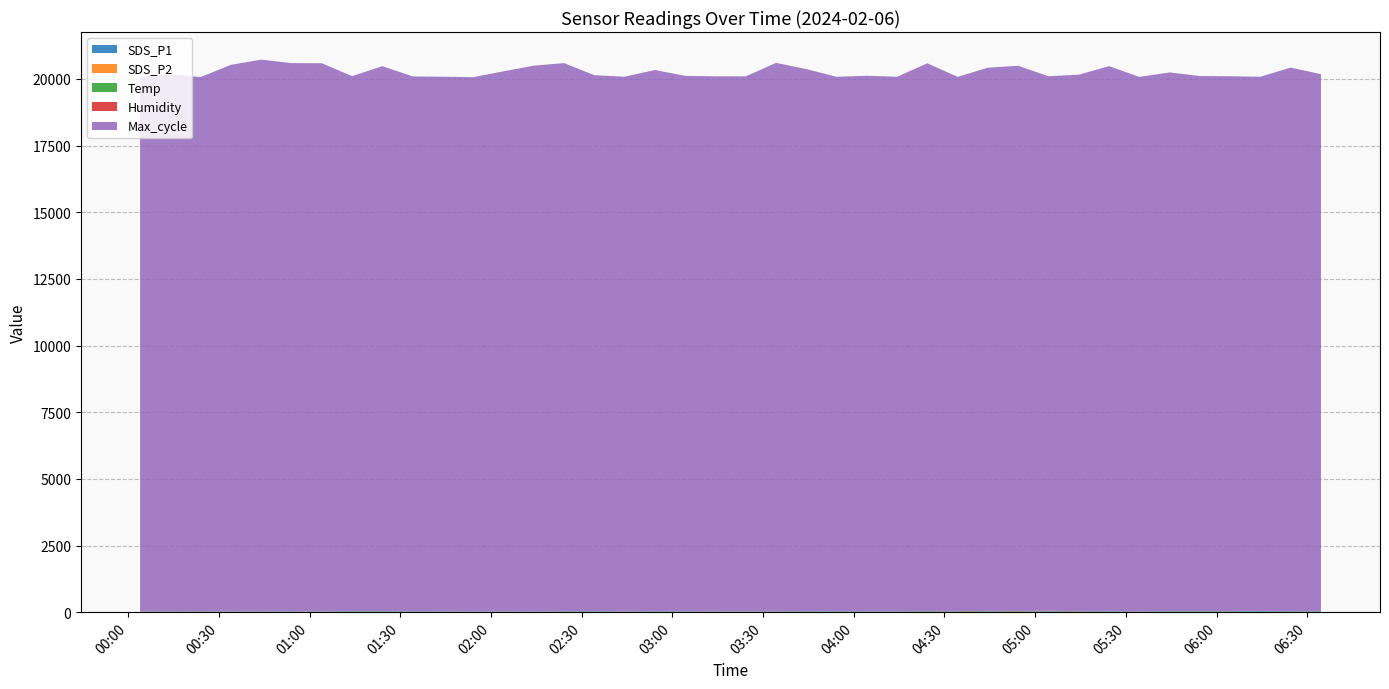

Reading left to right, transcribe all the data shown in this chart.

SDS_P1: 2024/02/06 00:03:58=16.8	2024/02/06 00:13:58=17.8	2024/02/06 00:24:01=19.4	2024/02/06 00:34:01=17.6	2024/02/06 00:44:02=17.9	2024/02/06 00:54:03=19.6	2024/02/06 01:04:05=15.5	2024/02/06 01:14:05=24.6	2024/02/06 01:24:06=23.4	2024/02/06 01:34:07=19.3	2024/02/06 01:44:08=18.9	2024/02/06 01:54:08=14.0	2024/02/06 02:04:10=16.7	2024/02/06 02:14:10=11.9	2024/02/06 02:24:11=19.9	2024/02/06 02:34:11=22.7	2024/02/06 02:44:12=16.4	2024/02/06 02:54:15=20.1	2024/02/06 03:04:15=19.5	2024/02/06 03:14:16=16.5	2024/02/06 03:24:16=14.8	2024/02/06 03:34:17=16.8	2024/02/06 03:44:18=21.1	2024/02/06 03:54:18=21.4	2024/02/06 04:04:19=18.8	2024/02/06 04:14:20=18.4	2024/02/06 04:24:20=21.5	2024/02/06 04:34:21=18.7	2024/02/06 04:44:21=25.0	2024/02/06 04:54:22=18.1	2024/02/06 05:04:23=27.6	2024/02/06 05:14:25=16.4	2024/02/06 05:24:26=24.2	2024/02/06 05:34:27=16.2	2024/02/06 05:44:27=25.1	2024/02/06 05:54:28=24.2	2024/02/06 06:04:29=24.9	2024/02/06 06:14:29=29.3	2024/02/06 06:24:30=20.5	2024/02/06 06:34:30=25.5
SDS_P2: 2024/02/06 00:03:58=3.8	2024/02/06 00:13:58=3.8	2024/02/06 00:24:01=3.7	2024/02/06 00:34:01=4.8	2024/02/06 00:44:02=3.6	2024/02/06 00:54:03=4.4	2024/02/06 01:04:05=3.8	2024/02/06 01:14:05=4.2	2024/02/06 01:24:06=3.5	2024/02/06 01:34:07=3.5	2024/02/06 01:44:08=4.2	2024/02/06 01:54:08=3.1	2024/02/06 02:04:10=3.6	2024/02/06 02:14:10=3.4	2024/02/06 02:24:11=3.2	2024/02/06 02:34:11=4.2	2024/02/06 02:44:12=3.3	2024/02/06 02:54:15=3.3	2024/02/06 03:04:15=4.0	2024/02/06 03:14:16=3.6	2024/02/06 03:24:16=3.5	2024/02/06 03:34:17=3.3	2024/02/06 03:44:18=4.2	2024/02/06 03:54:18=3.2	2024/02/06 04:04:19=4.5	2024/02/06 04:14:20=4.7	2024/02/06 04:24:20=5.8	2024/02/06 04:34:21=4.1	2024/02/06 04:44:21=4.7	2024/02/06 04:54:22=4.5	2024/02/06 05:04:23=5.0	2024/02/06 05:14:25=3.4	2024/02/06 05:24:26=4.2	2024/02/06 05:34:27=3.1	2024/02/06 05:44:27=4.0	2024/02/06 05:54:28=4.0	2024/02/06 06:04:29=4.6	2024/02/06 06:14:29=4.3	2024/02/06 06:24:30=4.7	2024/02/06 06:34:30=5.0
Temp: 2024/02/06 00:03:58=10.7	2024/02/06 00:13:58=10.7	2024/02/06 00:24:01=10.7	2024/02/06 00:34:01=10.8	2024/02/06 00:44:02=10.8	2024/02/06 00:54:03=10.8	2024/02/06 01:04:05=10.9	2024/02/06 01:14:05=10.9	2024/02/06 01:24:06=11.0	2024/02/06 01:34:07=11.0	2024/02/06 01:44:08=11.1	2024/02/06 01:54:08=11.0	2024/02/06 02:04:10=11.1	2024/02/06 02:14:10=11.1	2024/02/06 02:24:11=11.1	2024/02/06 02:34:11=11.1	2024/02/06 02:44:12=11.2	2024/02/06 02:54:15=11.2	2024/02/06 03:04:15=11.2	2024/02/06 03:14:16=11.2	2024/02/06 03:24:16=11.1	2024/02/06 03:34:17=11.2	2024/02/06 03:44:18=11.2	2024/02/06 03:54:18=11.2	2024/02/06 04:04:19=11.2	2024/02/06 04:14:20=11.2	2024/02/06 04:24:20=11.1	2024/02/06 04:34:21=11.1	2024/02/06 04:44:21=11.2	2024/02/06 04:54:22=11.1	2024/02/06 05:04:23=11.2	2024/02/06 05:14:25=11.3	2024/02/06 05:24:26=11.5	2024/02/06 05:34:27=11.4	2024/02/06 05:44:27=11.4	2024/02/06 05:54:28=11.5	2024/02/06 06:04:29=11.5	2024/02/06 06:14:29=11.5	2024/02/06 06:24:30=11.5	2024/02/06 06:34:30=11.5
Humidity: 2024/02/06 00:03:58=1.2	2024/02/06 00:13:58=2.2	2024/02/06 00:24:01=1.8	2024/02/06 00:34:01=1.0	2024/02/06 00:44:02=1.0	2024/02/06 00:54:03=1.0	2024/02/06 01:04:05=1.0	2024/02/06 01:14:05=1.0	2024/02/06 01:24:06=1.0	2024/02/06 01:34:07=1.0	2024/02/06 01:44:08=1.0	2024/02/06 01:54:08=1.0	2024/02/06 02:04:10=1.0	2024/02/06 02:14:10=1.0	2024/02/06 02:24:11=1.0	2024/02/06 02:34:11=1.0	2024/02/06 02:44:12=1.0	2024/02/06 02:54:15=1.0	2024/02/06 03:04:15=1.0	2024/02/06 03:14:16=1.0	2024/02/06 03:24:16=1.0	2024/02/06 03:34:17=1.0	2024/02/06 03:44:18=1.0	2024/02/06 03:54:18=1.0	2024/02/06 04:04:19=1.0	2024/02/06 04:14:20=1.0	2024/02/06 04:24:20=2.2	2024/02/06 04:34:21=4.4	2024/02/06 04:44:21=7.3	2024/02/06 04:54:22=11.5	2024/02/06 05:04:23=9.2	2024/02/06 05:14:25=6.0	2024/02/06 05:24:26=2.0	2024/02/06 05:34:27=1.3	2024/02/06 05:44:27=1.0	2024/02/06 05:54:28=1.0	2024/02/06 06:04:29=1.3	2024/02/06 06:14:29=1.0	2024/02/06 06:24:30=1.0	2024/02/06 06:34:30=1.0
Max_cycle: 2024/02/06 00:03:58=20045.0	2024/02/06 00:13:58=20128.0	2024/02/06 00:24:01=20034.0	2024/02/06 00:34:01=20493.0	2024/02/06 00:44:02=20688.0	2024/02/06 00:54:03=20556.0	2024/02/06 01:04:05=20556.0	2024/02/06 01:14:05=20062.0	2024/02/06 01:24:06=20438.0	2024/02/06 01:34:07=20057.0	2024/02/06 01:44:08=20045.0	2024/02/06 01:54:08=20035.0	2024/02/06 02:04:10=20251.0	2024/02/06 02:14:10=20468.0	2024/02/06 02:24:11=20556.0	2024/02/06 02:34:11=20100.0	2024/02/06 02:44:12=20050.0	2024/02/06 02:54:15=20297.0	2024/02/06 03:04:15=20077.0	2024/02/06 03:14:16=20064.0	2024/02/06 03:24:16=20065.0	2024/02/06 03:34:17=20568.0	2024/02/06 03:44:18=20329.0	2024/02/06 03:54:18=20042.0	2024/02/06 04:04:19=20081.0	2024/02/06 04:14:20=20046.0	2024/02/06 04:24:20=20544.0	2024/02/06 04:34:21=20038.0	2024/02/06 04:44:21=20371.0	2024/02/06 04:54:22=20446.0	2024/02/06 05:04:23=20046.0	2024/02/06 05:14:25=20121.0	2024/02/06 05:24:26=20435.0	2024/02/06 05:34:27=20042.0	2024/02/06 05:44:27=20200.0	2024/02/06 05:54:28=20066.0	2024/02/06 06:04:29=20057.0	2024/02/06 06:14:29=20034.0	2024/02/06 06:24:30=20387.0	2024/02/06 06:34:30=20133.0